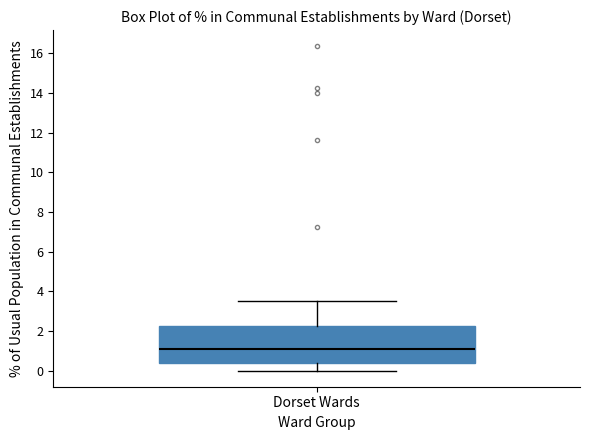

Transcribe this box plot: give where the median line is, the range the box spans, and where the two whiskers end, as read against the y-axis. The values are not printed on the chart, so give them approximately, as read against the axis.

median 1.0, box 0.4 to 2.2, whiskers 0.0 to 3.6